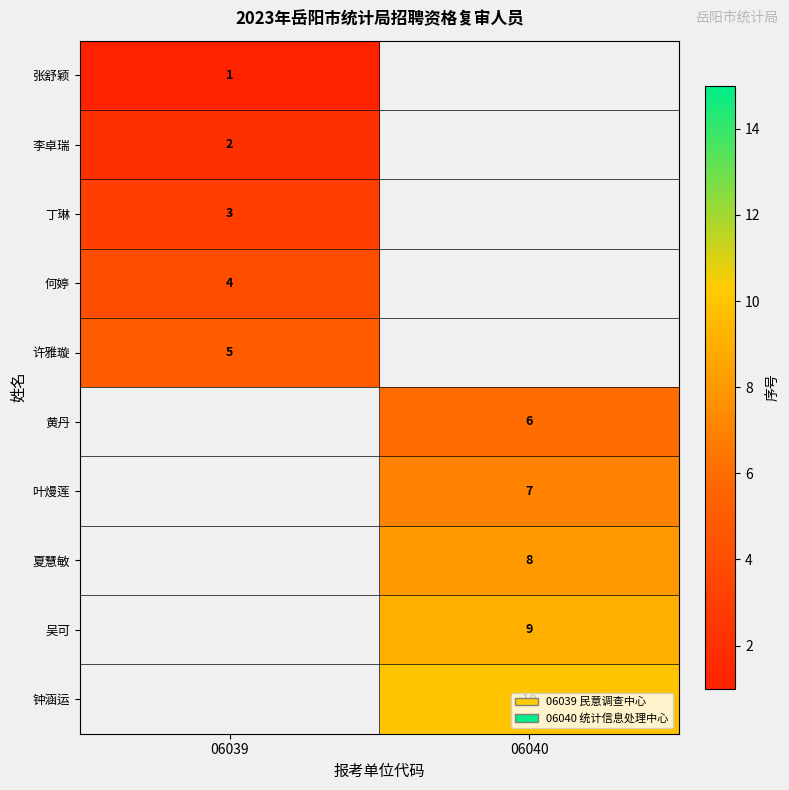

How many series are shown in this chart?

10